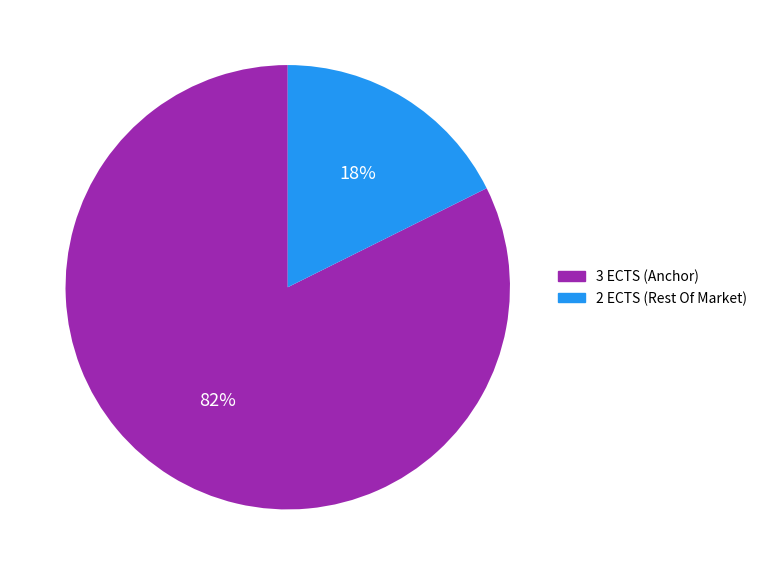

How many segments does this pie chart have?

2